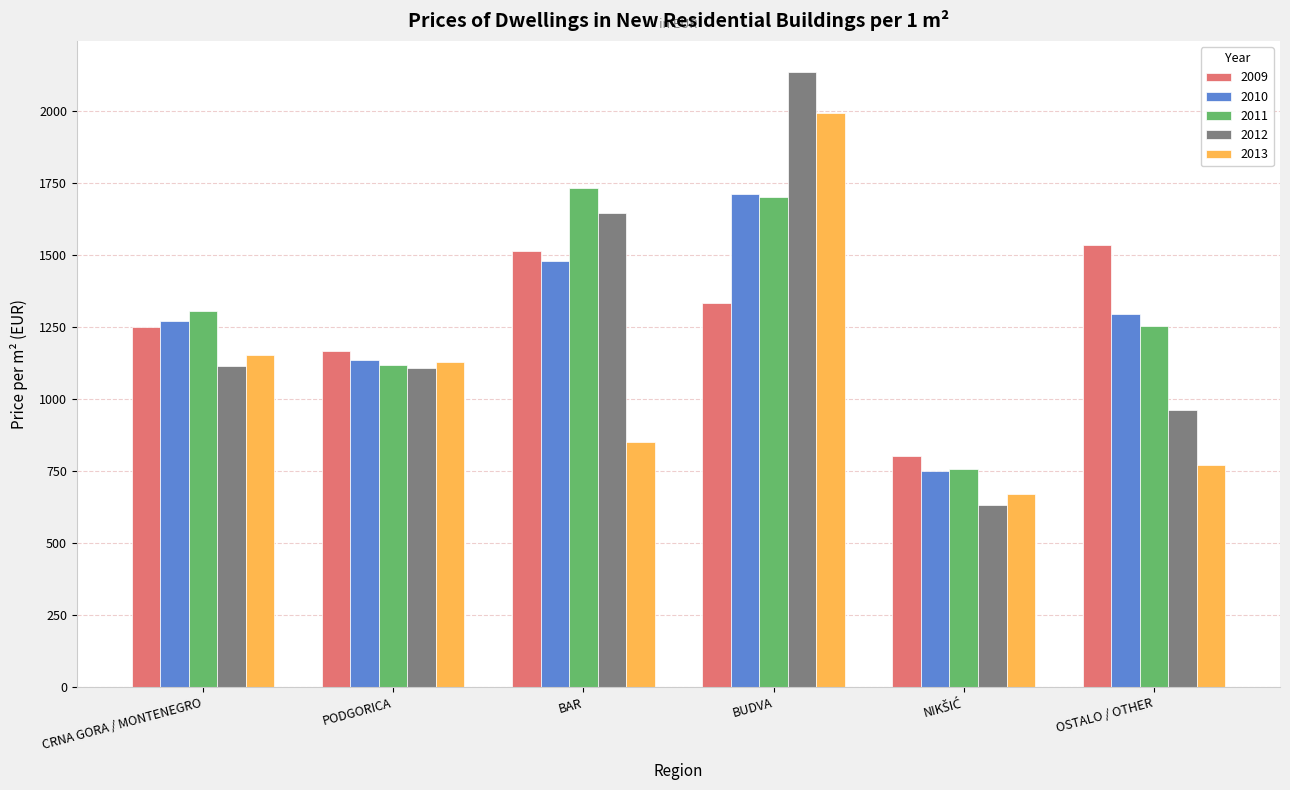

What is the average value of the 2010 series?

1275